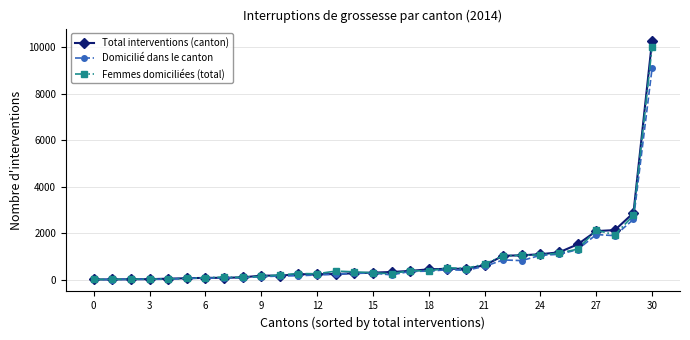

What is the maximum value for Femmes domiciliées (total)?

9988